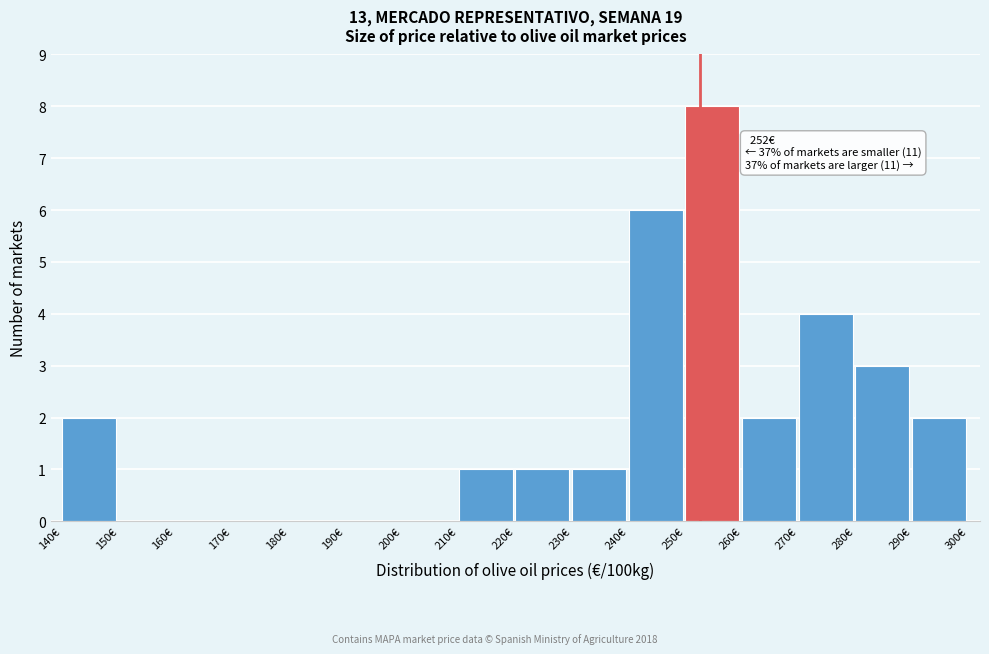

Which range on the x-axis has the tallest bar?

250 to 260